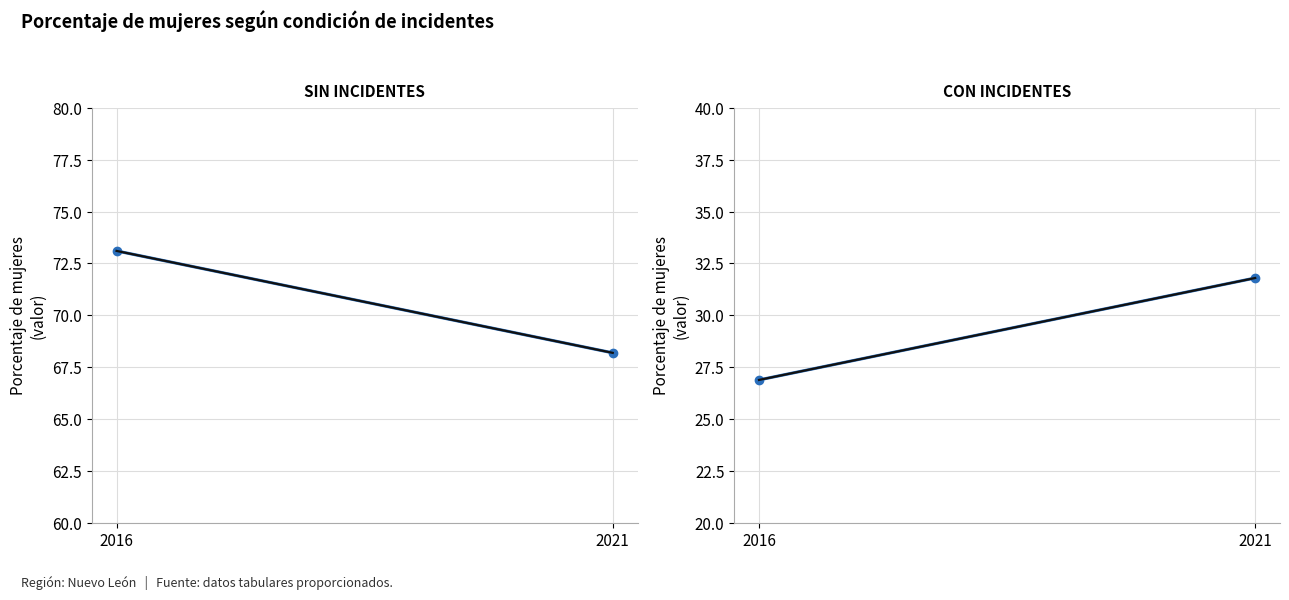

How many Con incidentes values are between 26 and 31?

1